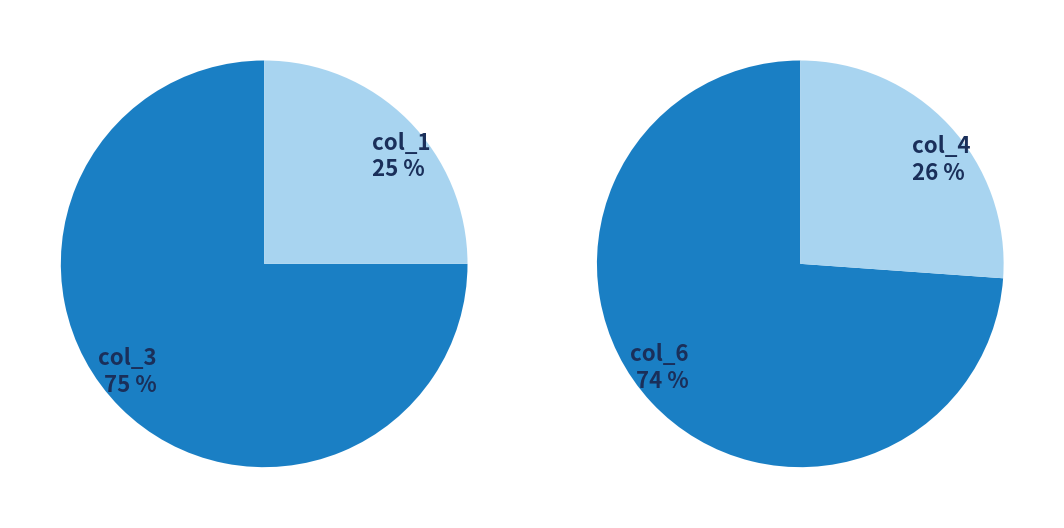

Combined, do 3 and 2 account for over 50%?

No